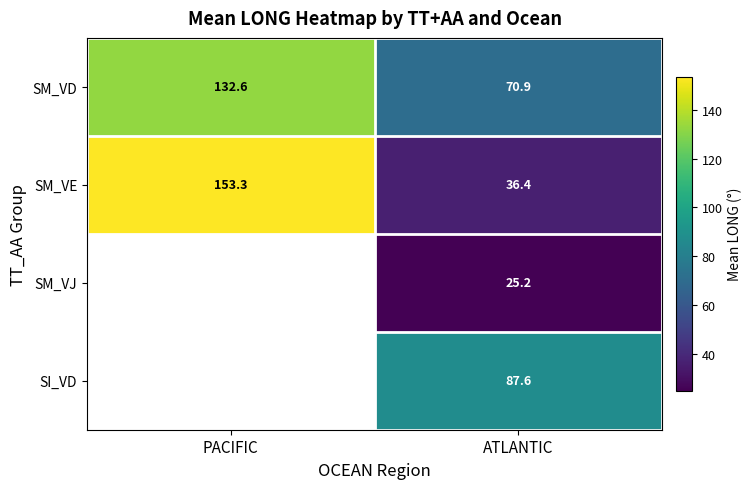

Where is SM_VE nearest to the value 94?

ATLANTIC